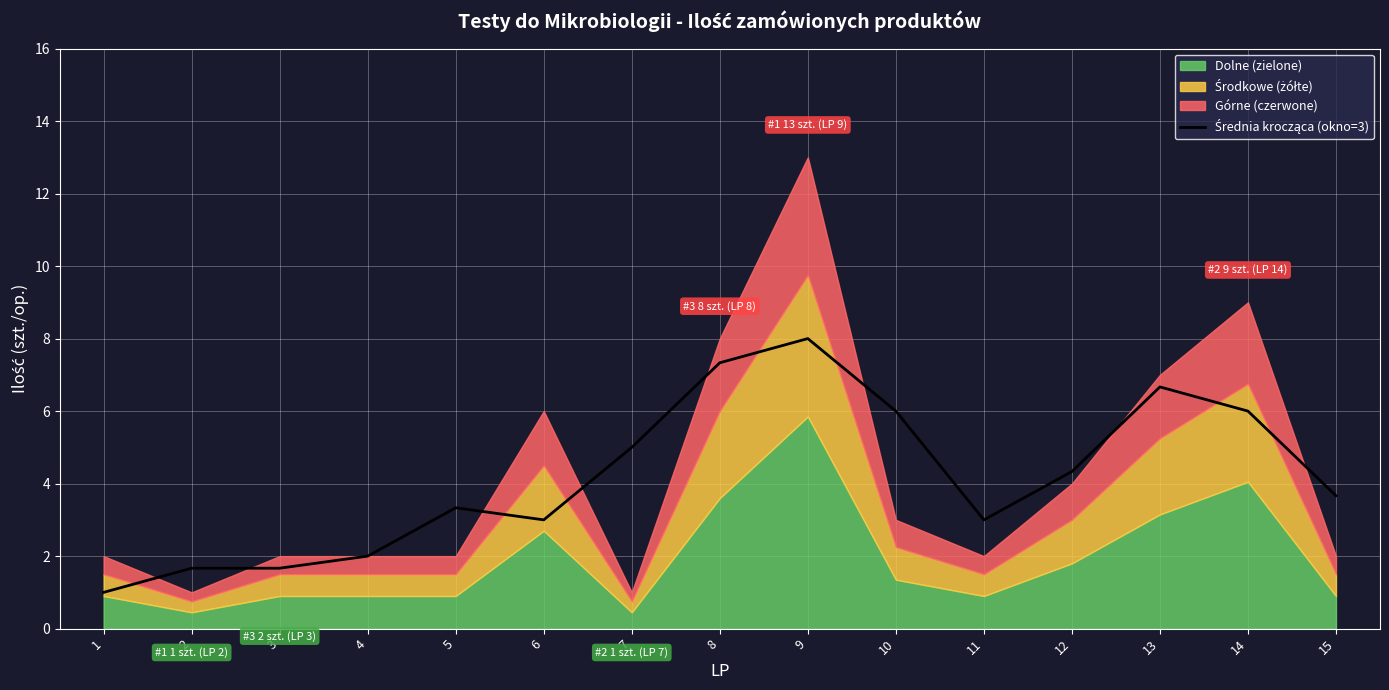

Rank the categories by value from lowest to highest.

1, 2, 3, 4, 6, 11, 5, 15, 12, 7, 10, 14, 13, 8, 9